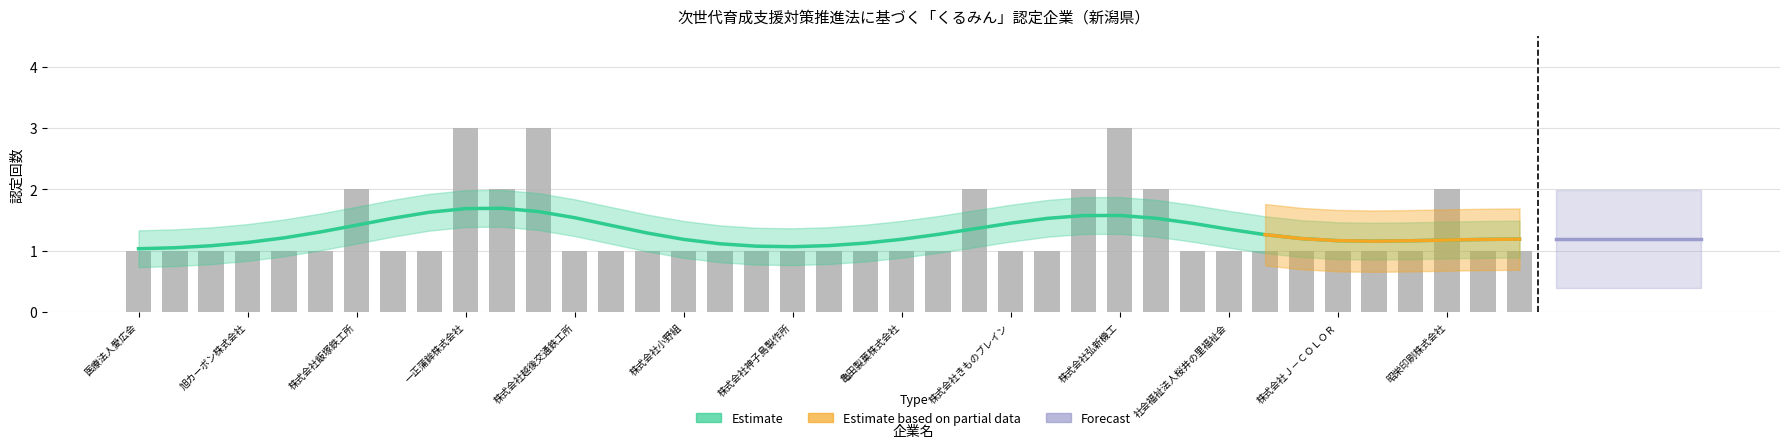

Are the bars horizontal?

No